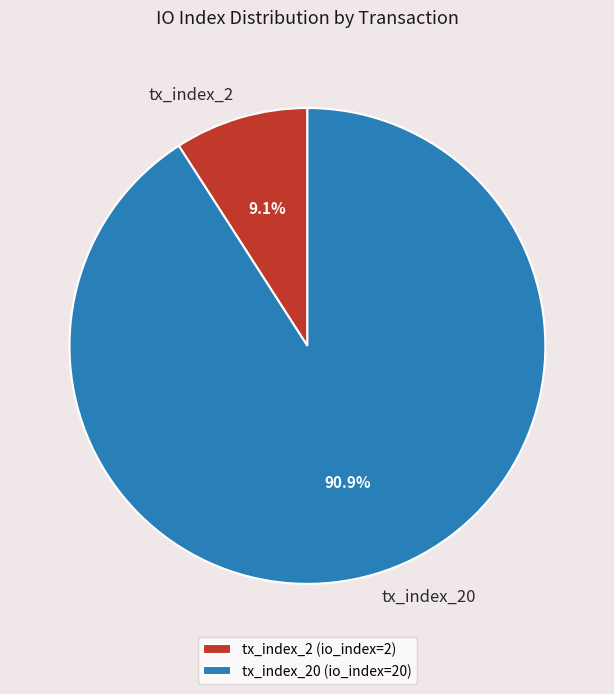

Do tx_index_2 and tx_index_20 together represent more than half of the pie?

Yes